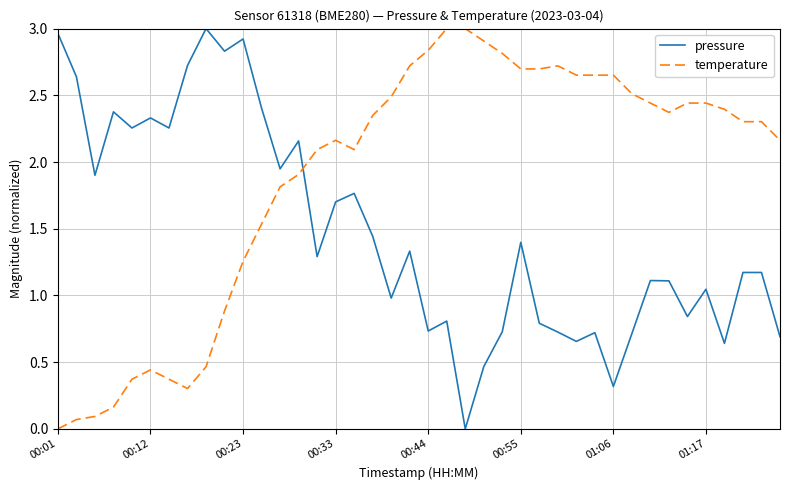

Does the chart display data point markers on the line(s)?

No